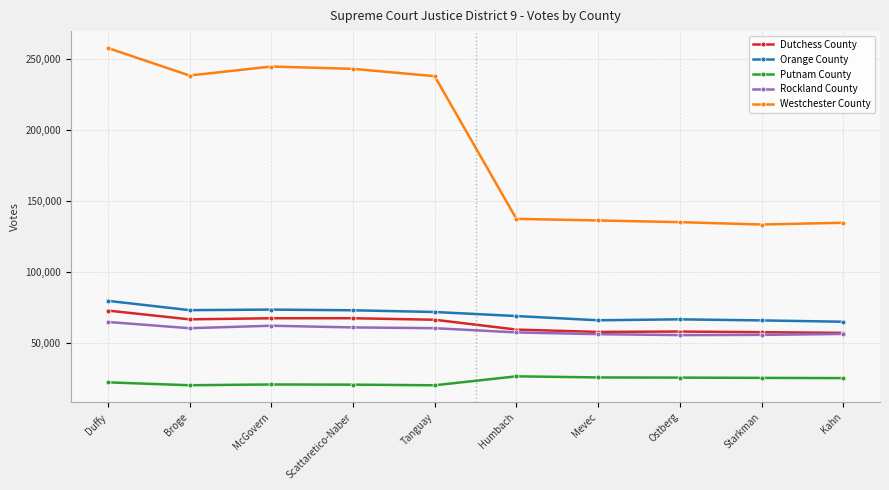

What position from the left is Humbach?

6